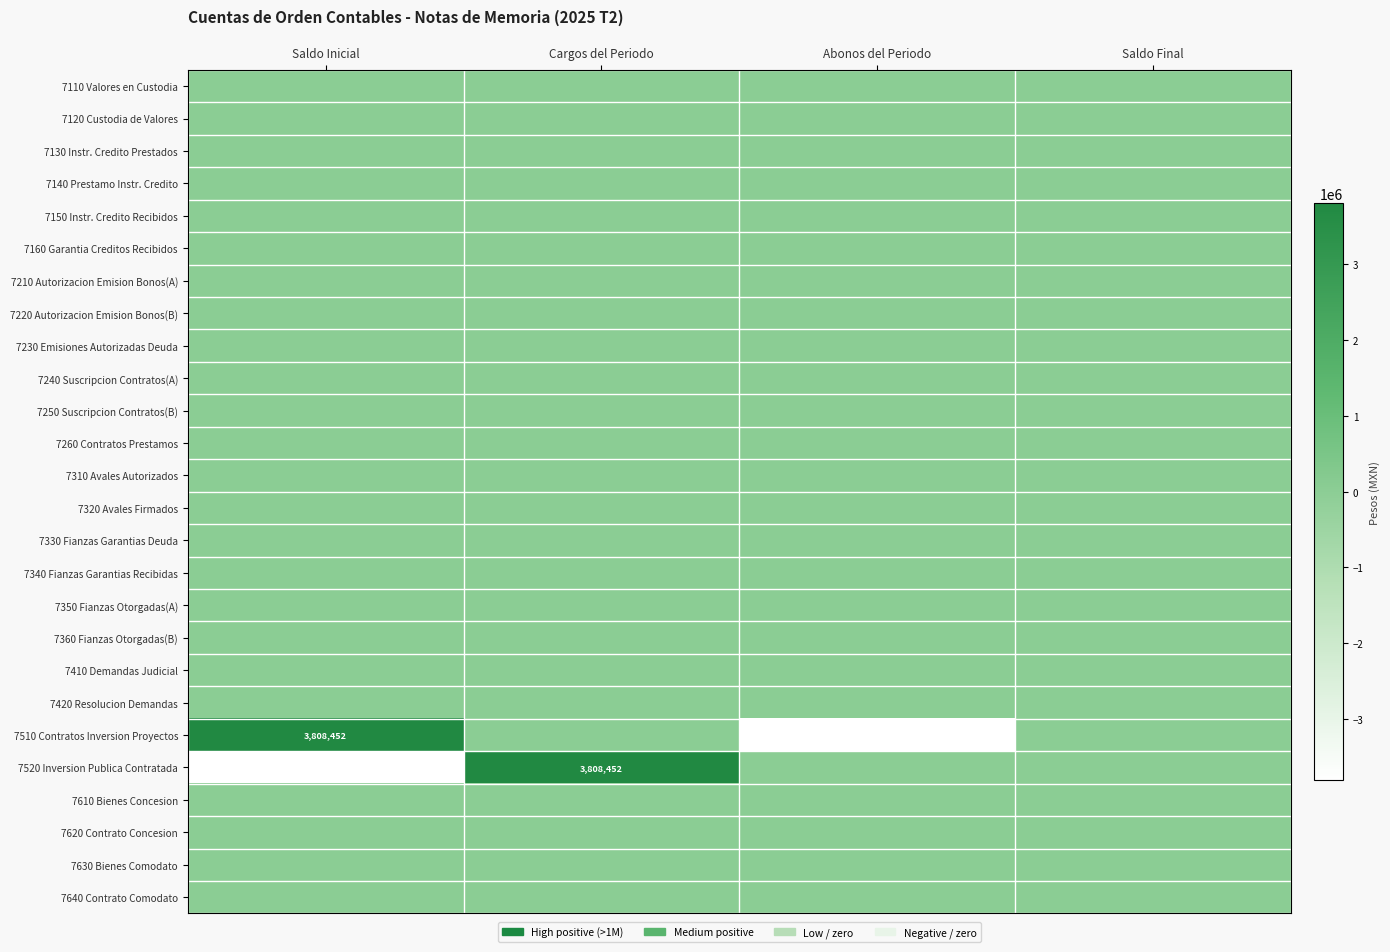

How many distinct data groups are displayed?

26